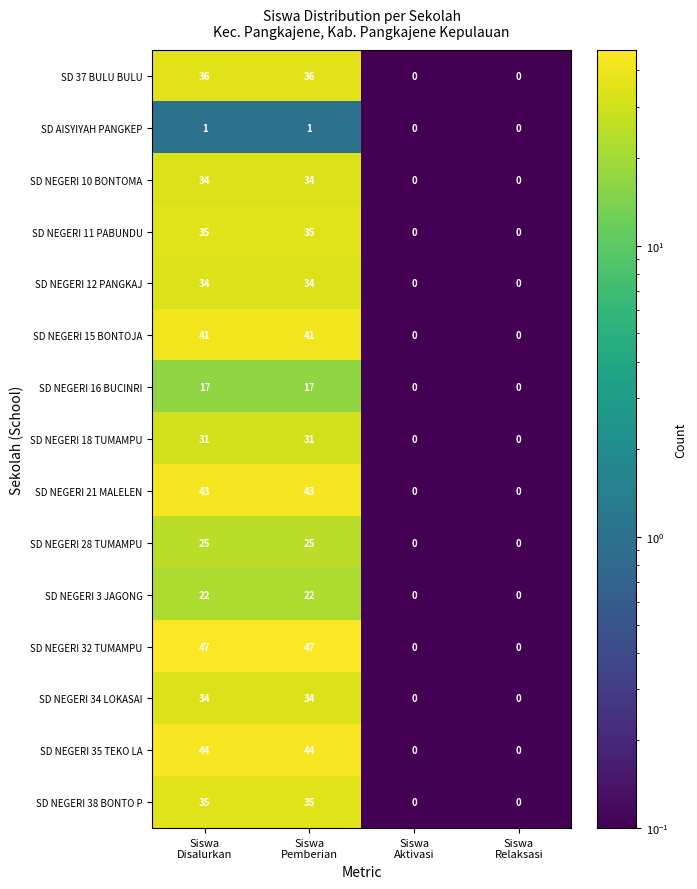

Count the number of data series in this chart.

15